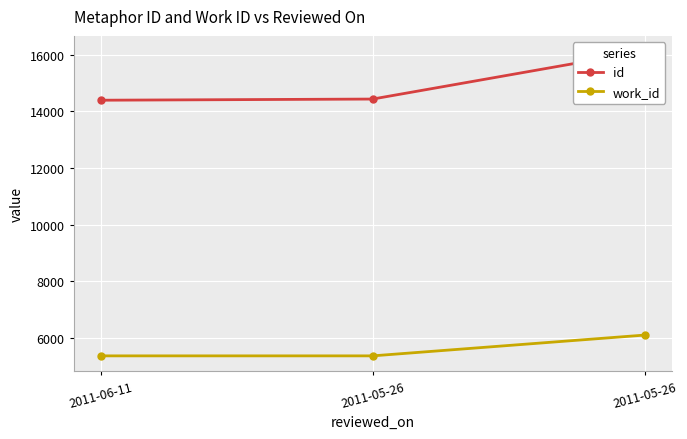

How many categories are shown in the chart?

3